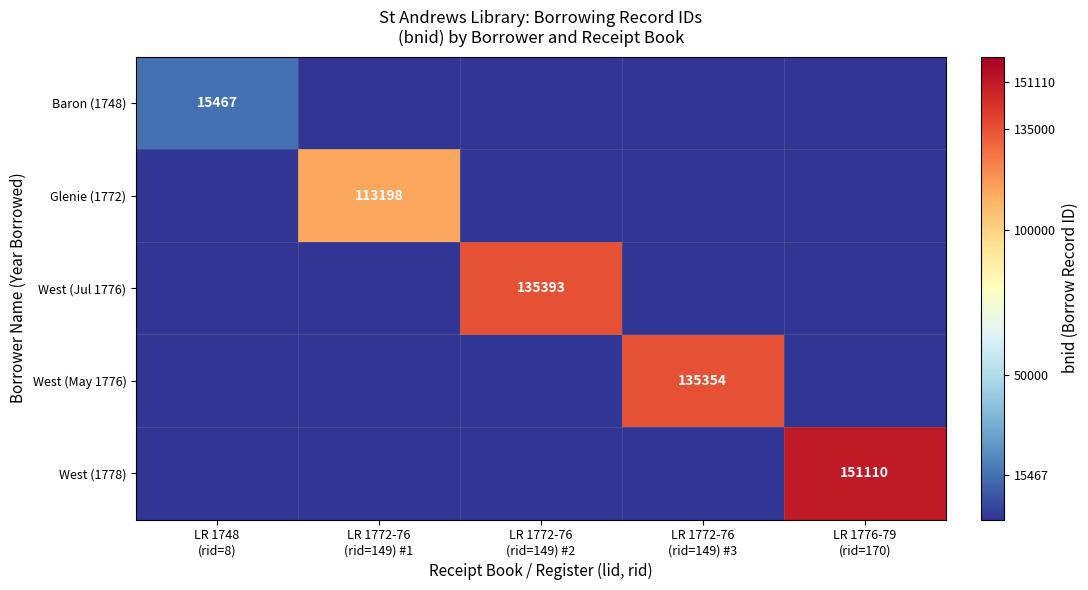

Which series has the widest spread of values?

West (1778)